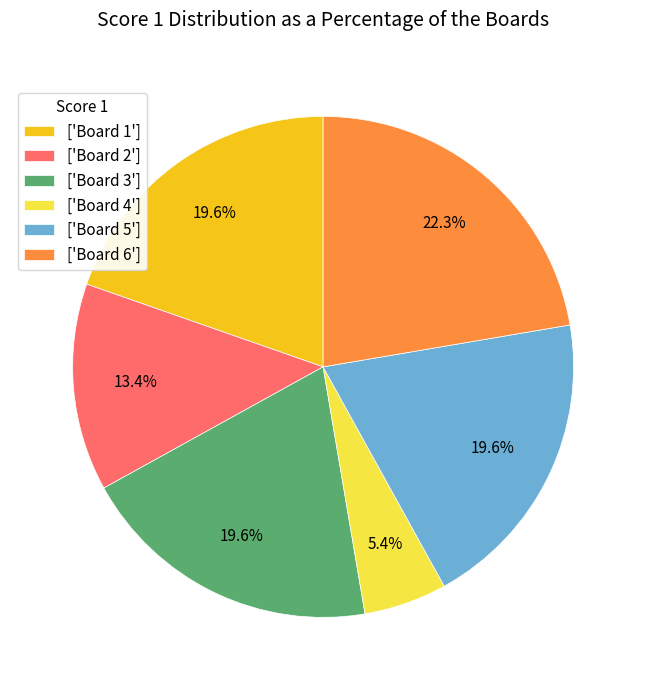

Is the sum of ['Board 2'] and ['Board 4'] greater than half?

No